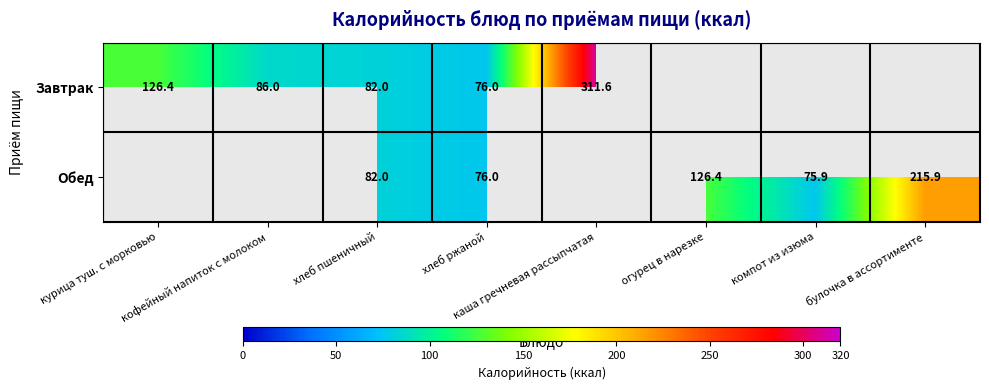

True or false: Завтрак has a value of 311.6 at каша гречневая рассыпчатая.

True